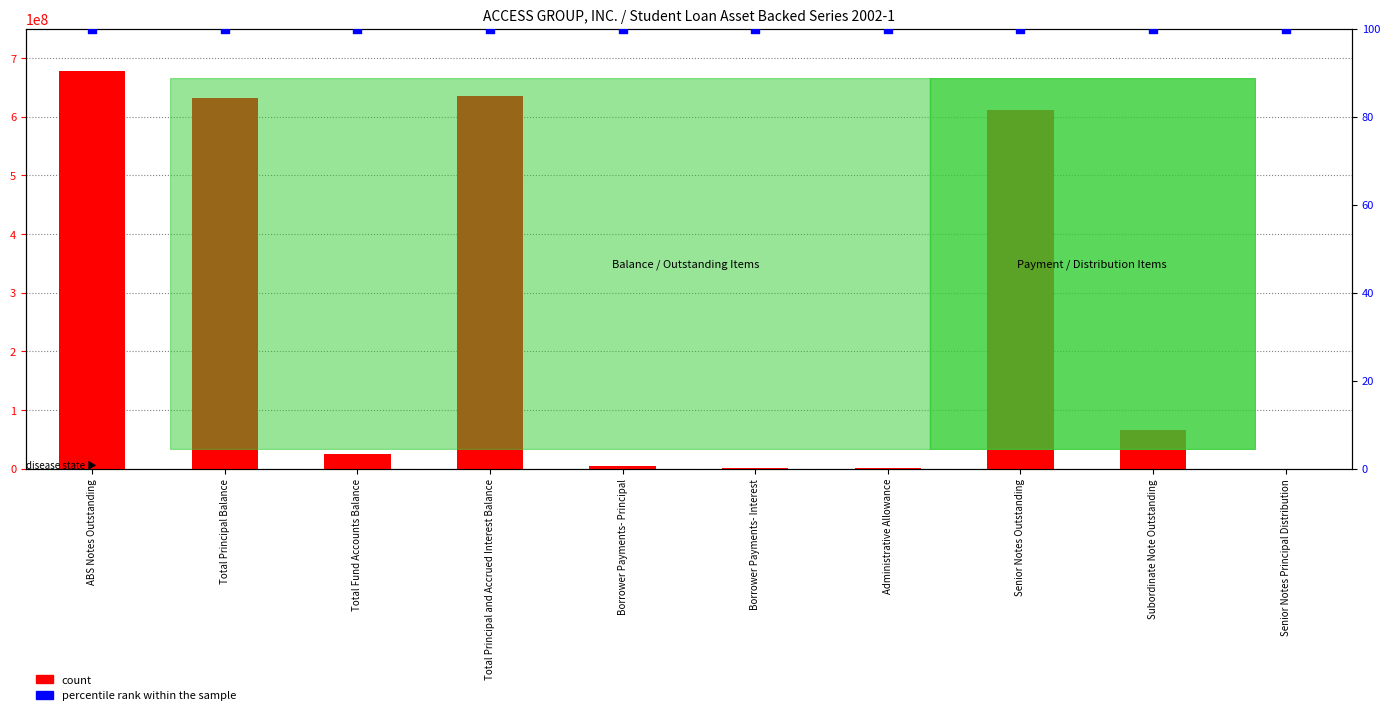

Which series has the largest total across all categories?

count